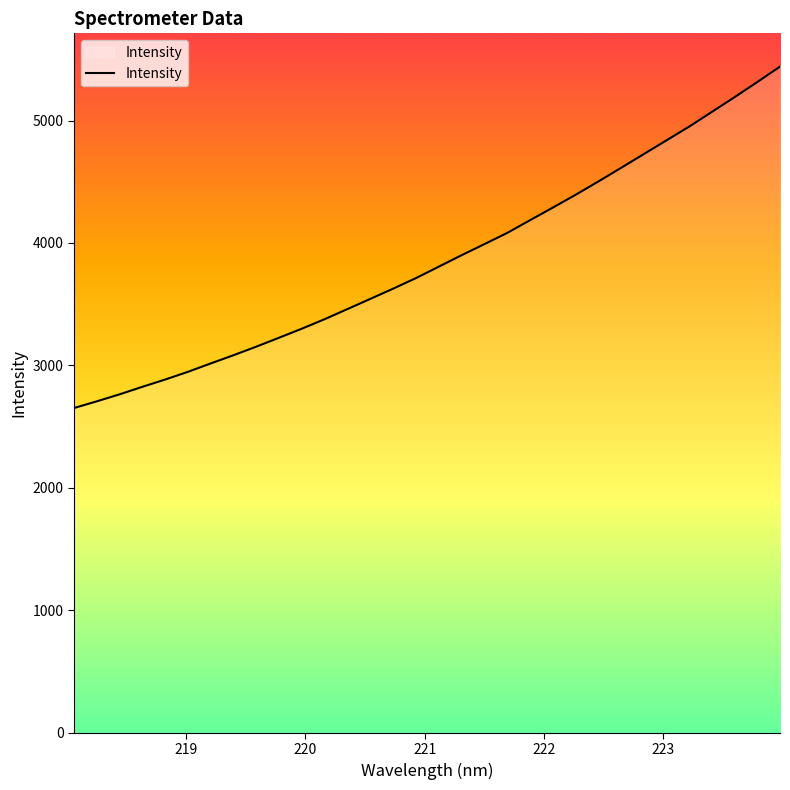

What is the maximum value shown in the chart?

5440.0